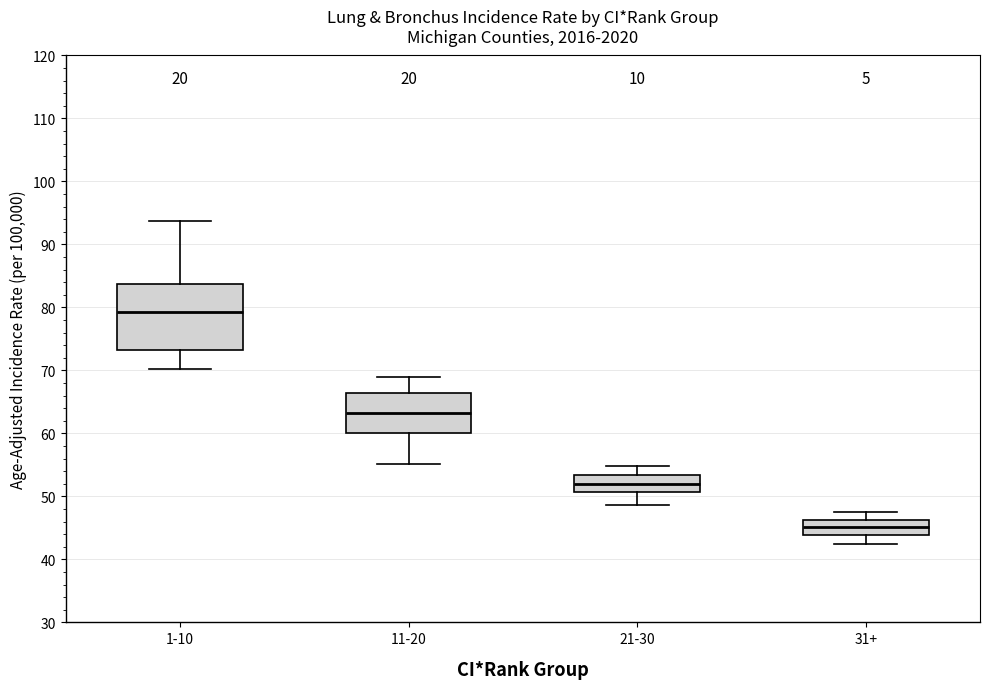

Comparing the boxes themselves (not the whiskers), which one is the tallest?

1-10